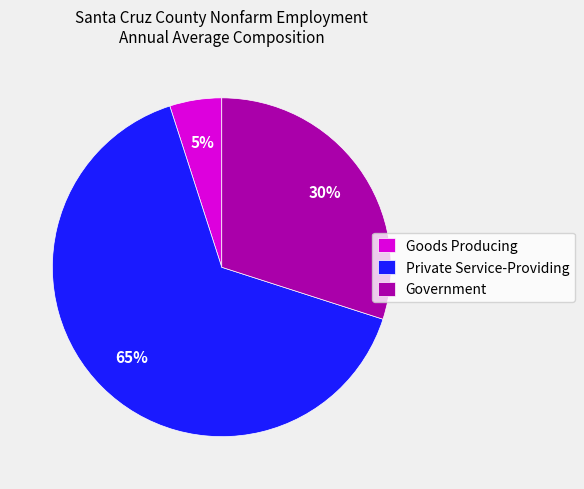

To the nearest percent, what percentage of the pie is Goods Producing?

5%